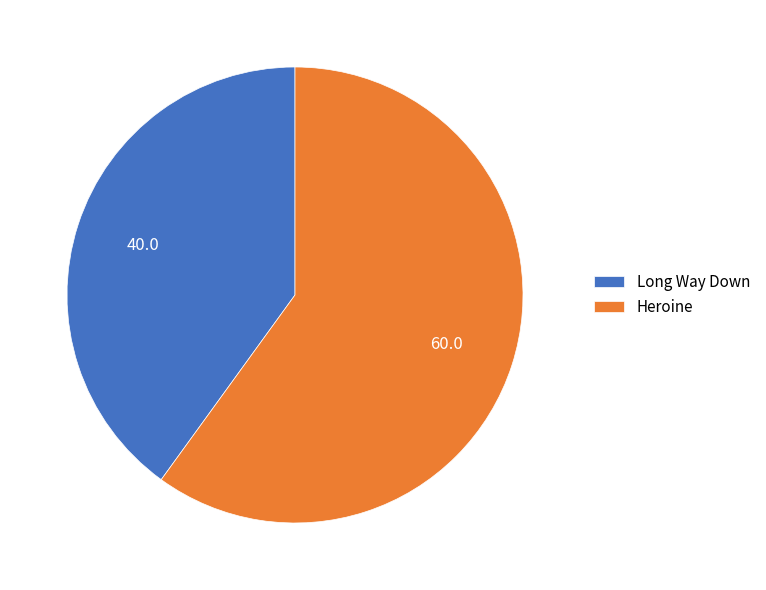

Rank the categories by value from lowest to highest.

Long Way Down, Heroine